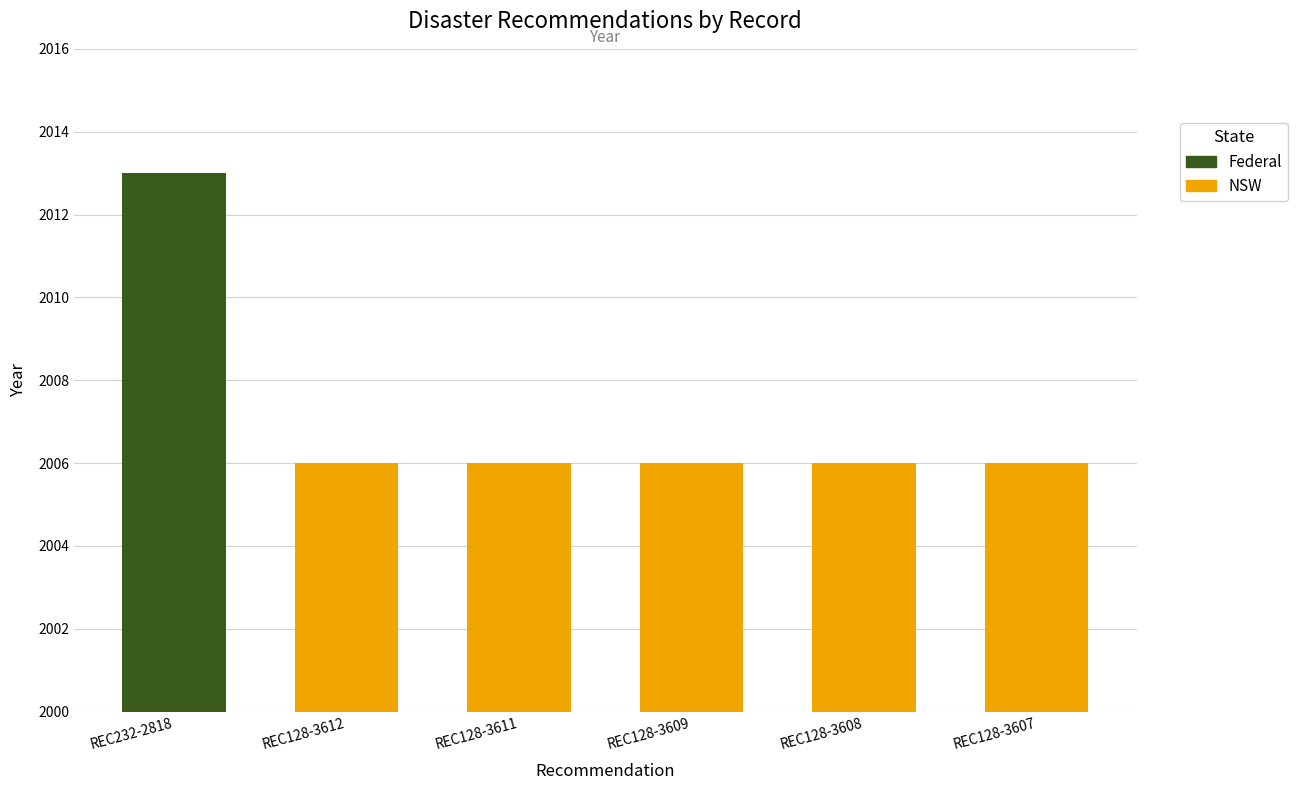

What is the label of the 2nd bar from the right?

REC128-3608